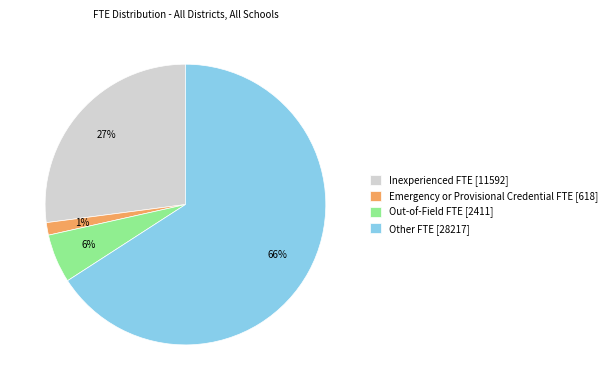

Is the sum of Other FTE [28217] and Out-of-Field FTE [2411] greater than half?

Yes